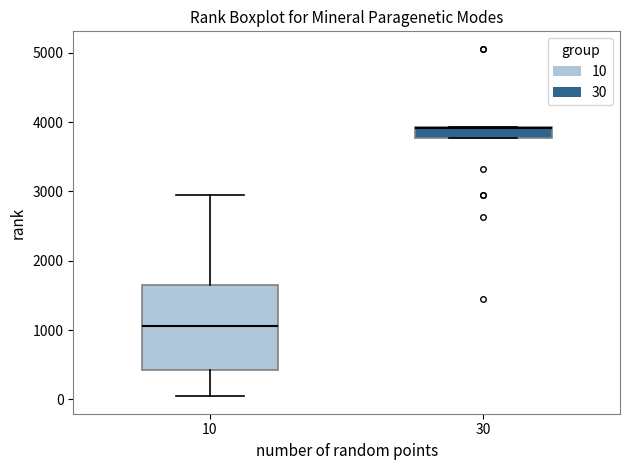

Reading left to right, read every box against the y-axis: the position of its median line, the range the box covers, and the ends of its whiskers. The values are not printed on the chart, so give them approximately, as read against the axis.

10: median 1100, box 400 to 1700, whiskers 0 to 2900
30: median 3900 (drawn on the box's upper edge), box 3800 to 3900, whiskers 3800 to 3900